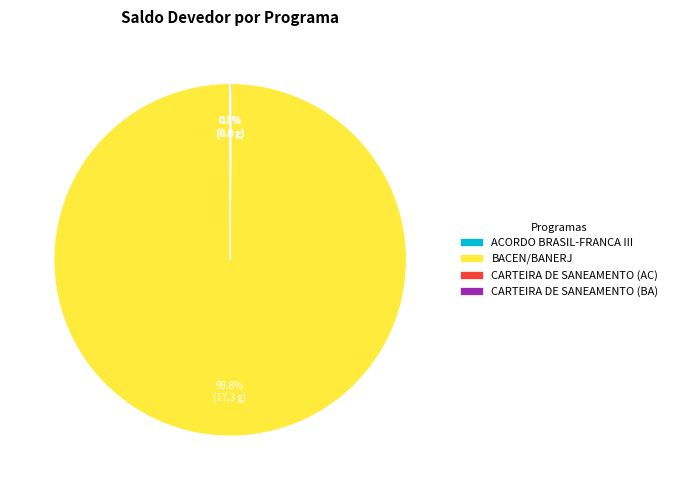

Which category has the biggest portion of the pie?

BACEN/BANERJ